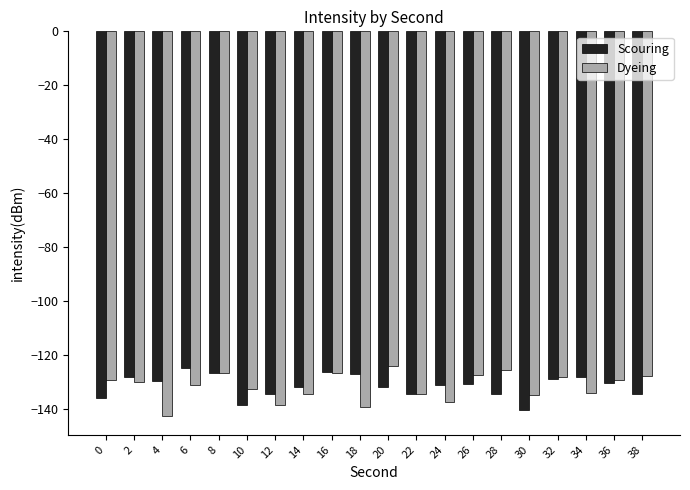

The value of Dyeing at 32 is -128.1. True or false?

True